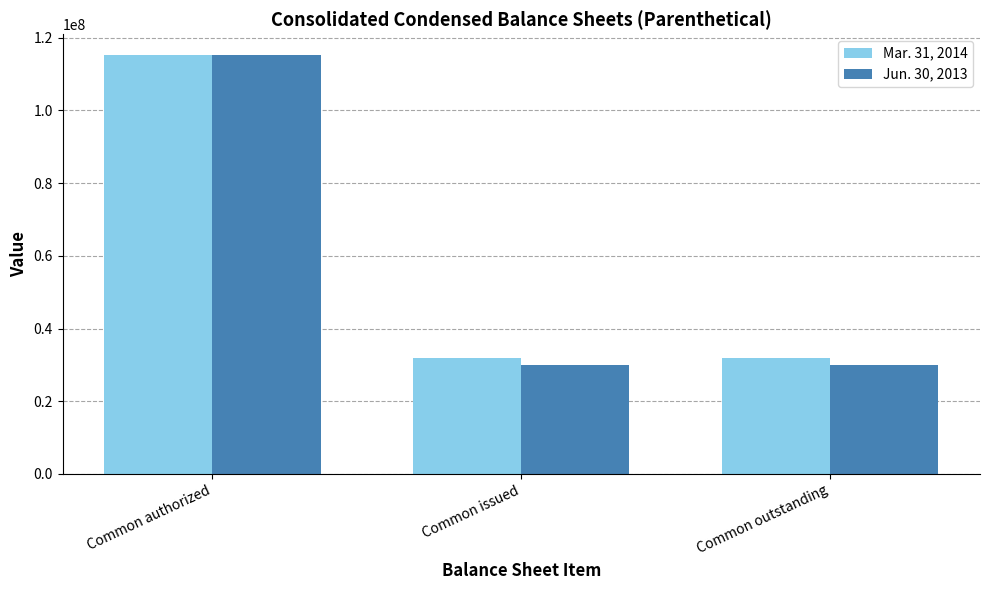

How many bars are there in total?

6